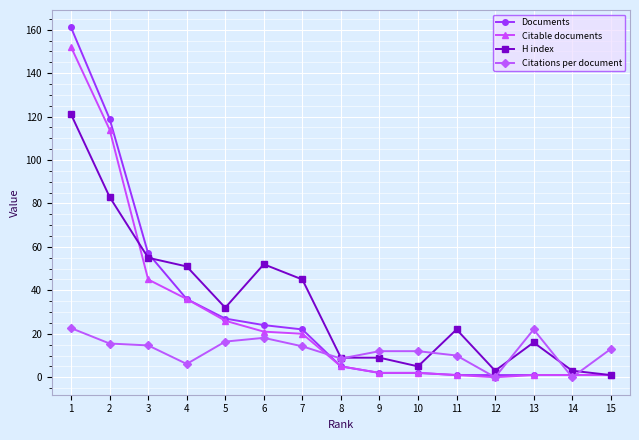

True or false: H index has more than 1 interior local peaks.

True